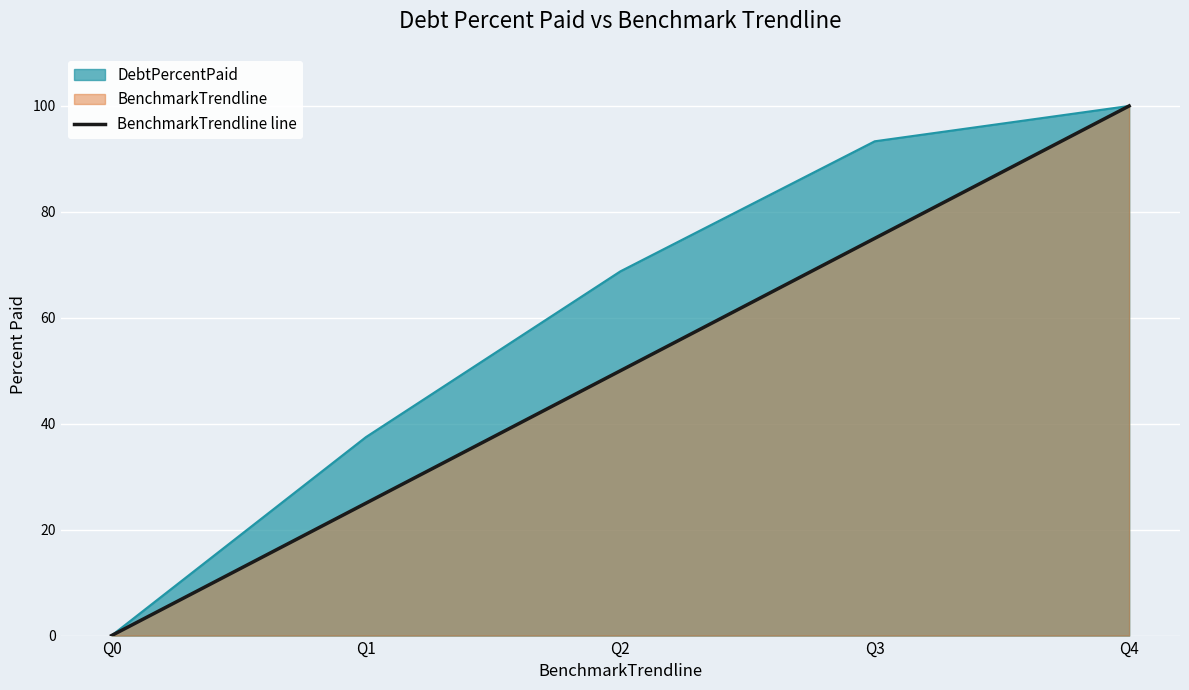

Count the values in the range 25 to 75.

3